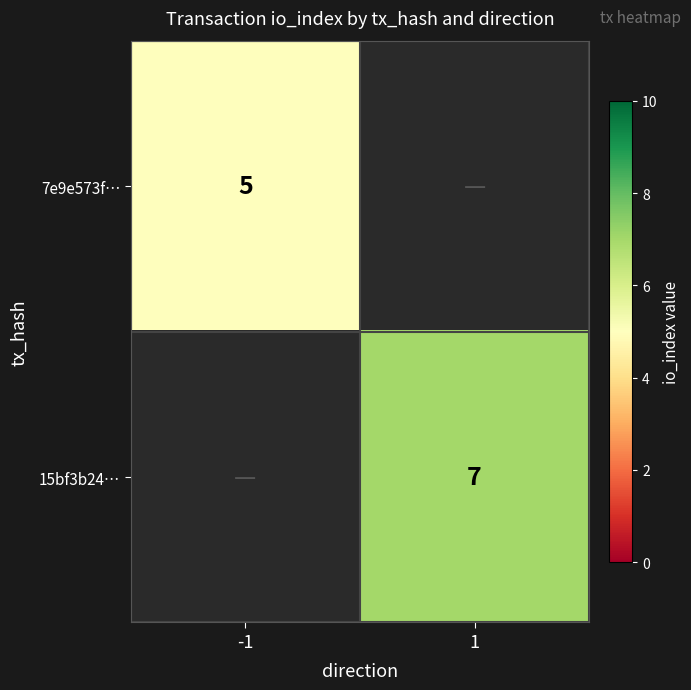

What is the smallest value displayed?

5.0